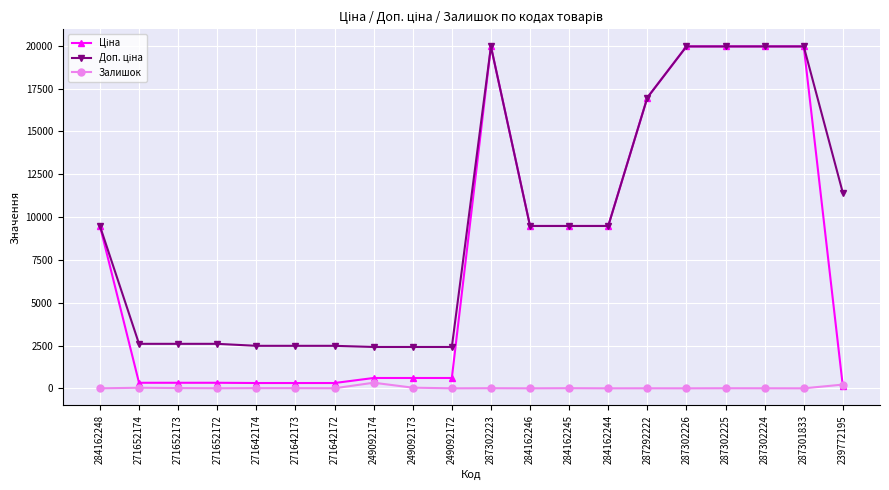

What is the difference between the highest and lowest values at 284162244?

9480.1